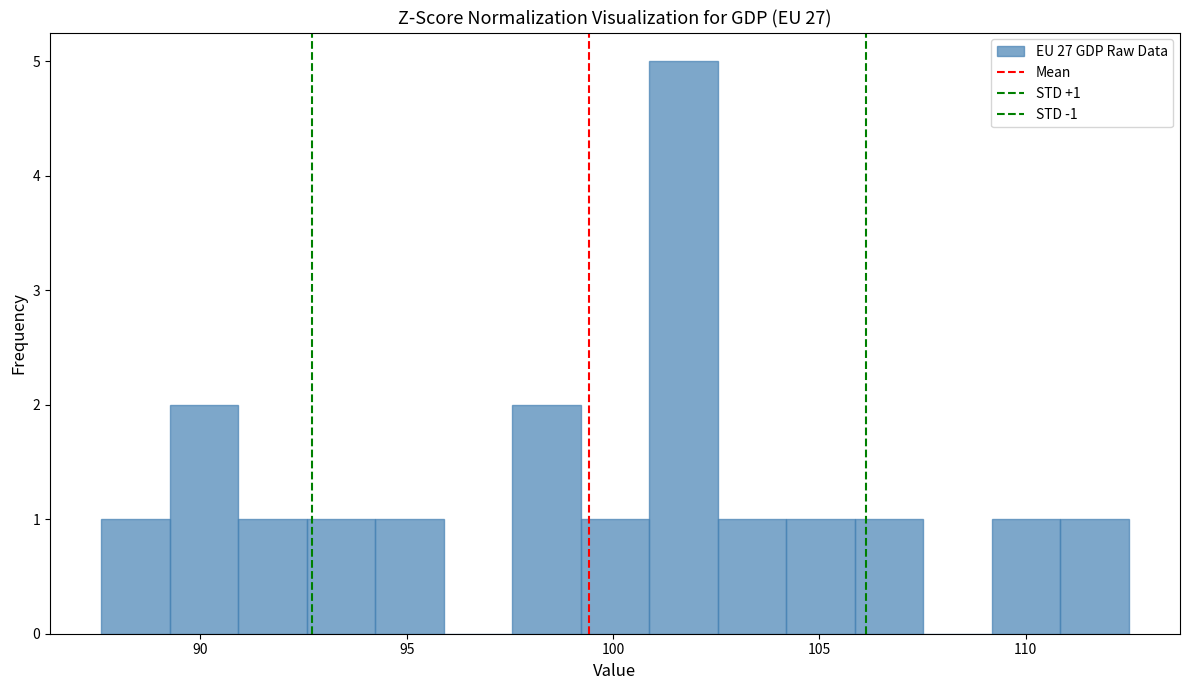

Around what value on the x-axis is the tallest bar? Give the approximate position of its centre, as read against the axis.

101.5